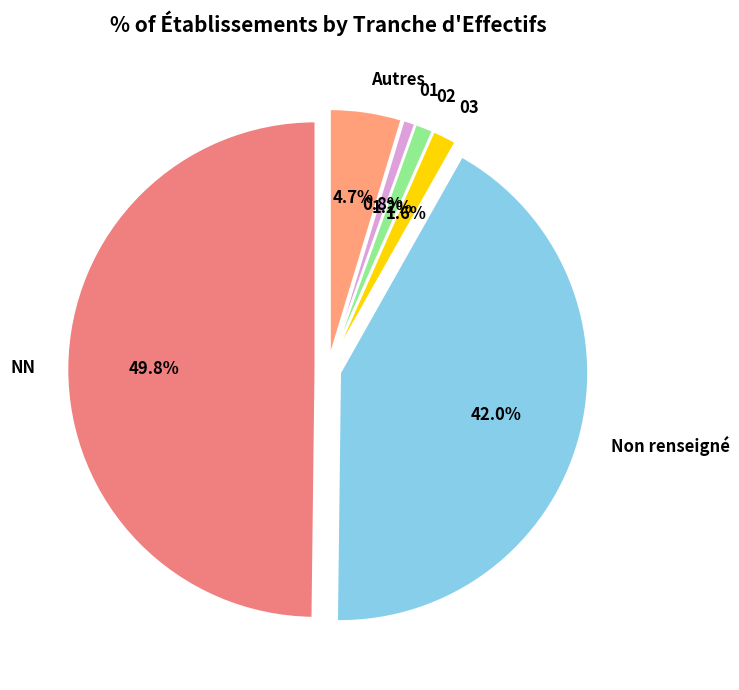

What percentage is the 02 slice, to the nearest percent?

1%